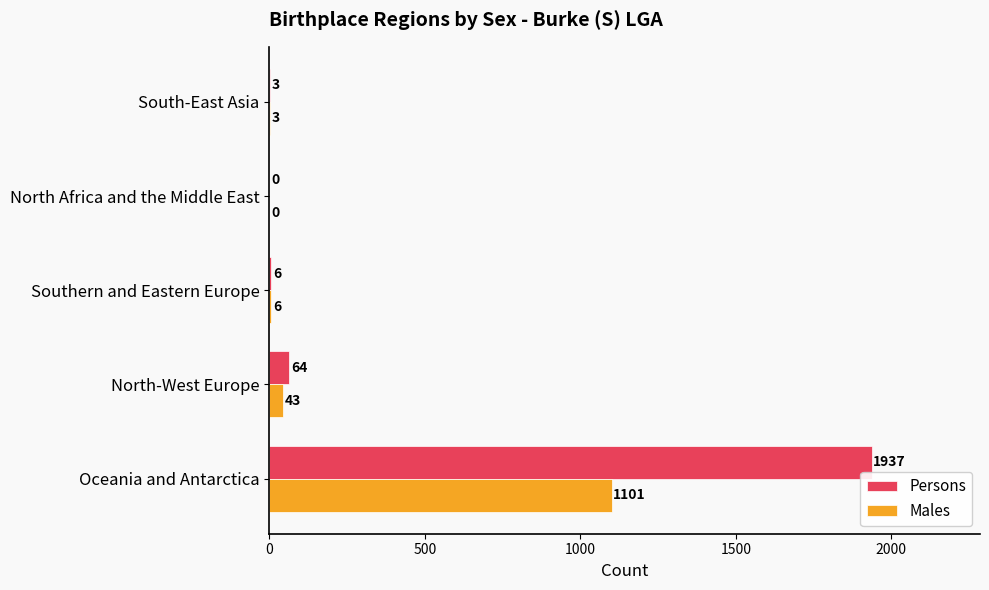

Which series has the largest total across all categories?

Persons